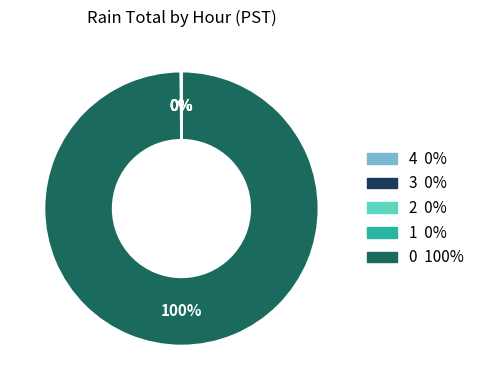

Is there any slice that represents more than half of the pie?

Yes